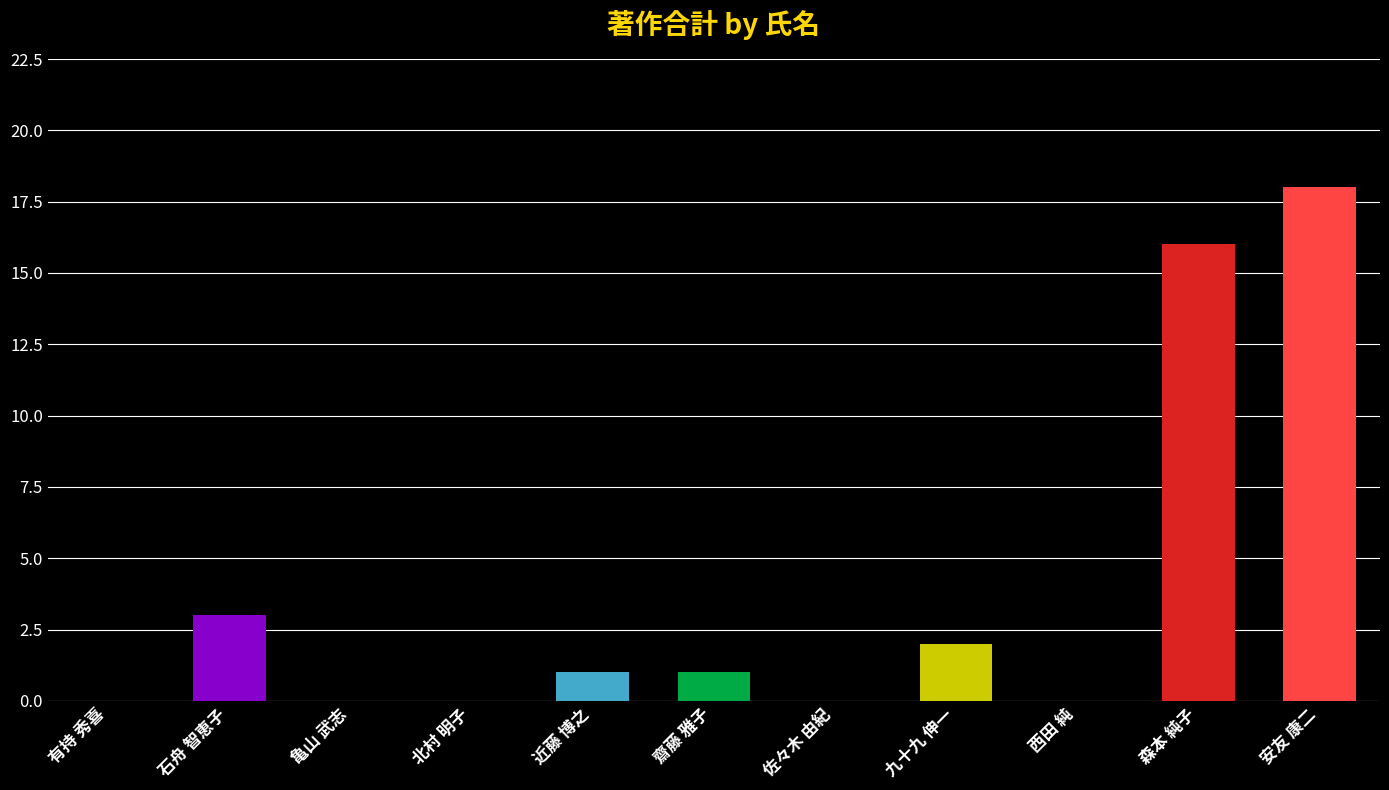

What is the sum of all values?

41